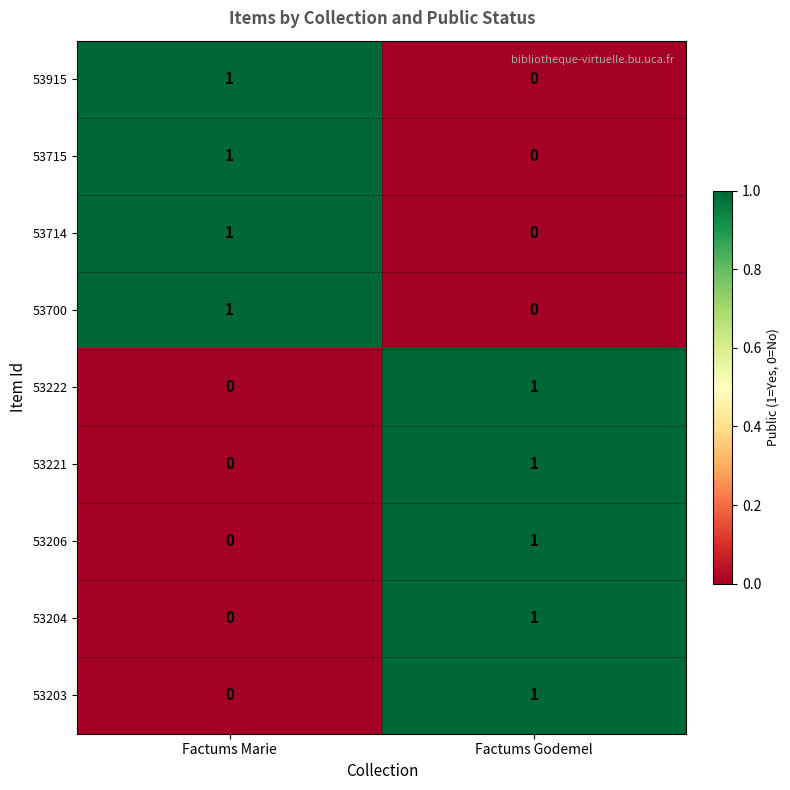

At which category is the sum across all series the highest?

Factums Godemel